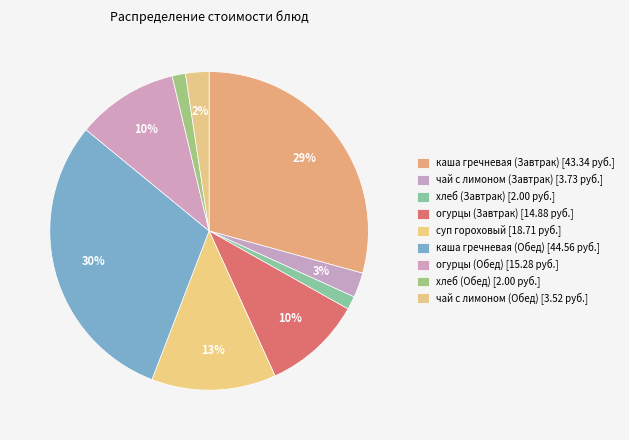

Rank the categories by value from highest to lowest.

каша гречневая (Обед), каша гречневая (Завтрак), суп гороховый, огурцы (Обед), огурцы (Завтрак), чай с лимоном (Завтрак), чай с лимоном (Обед), хлеб (Завтрак), хлеб (Обед)